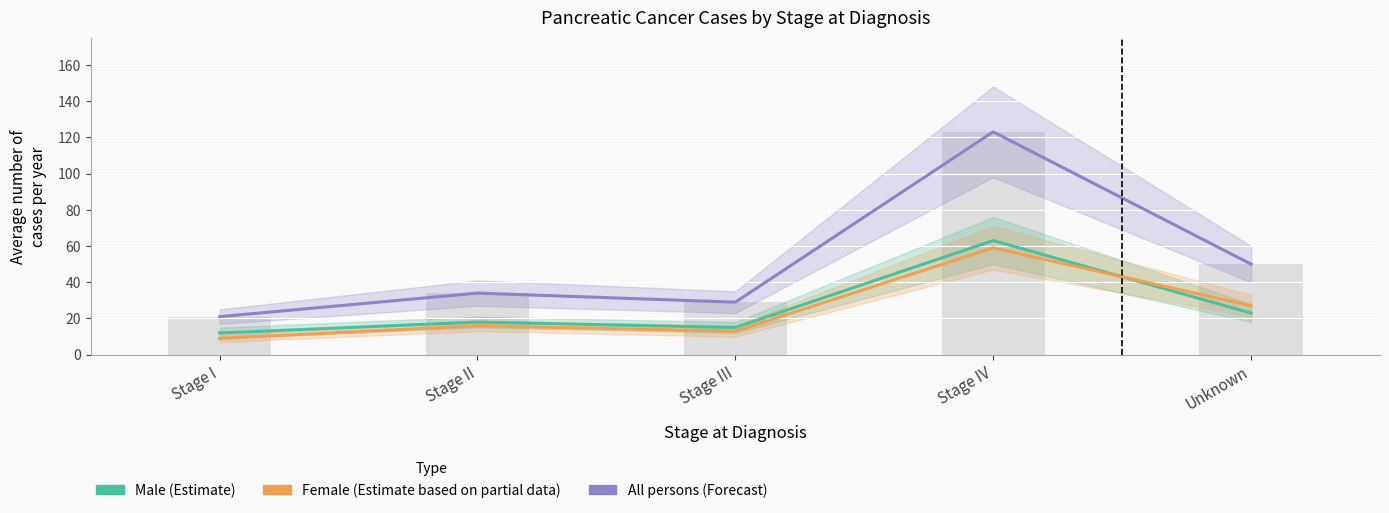

How many data points does each series have?

5